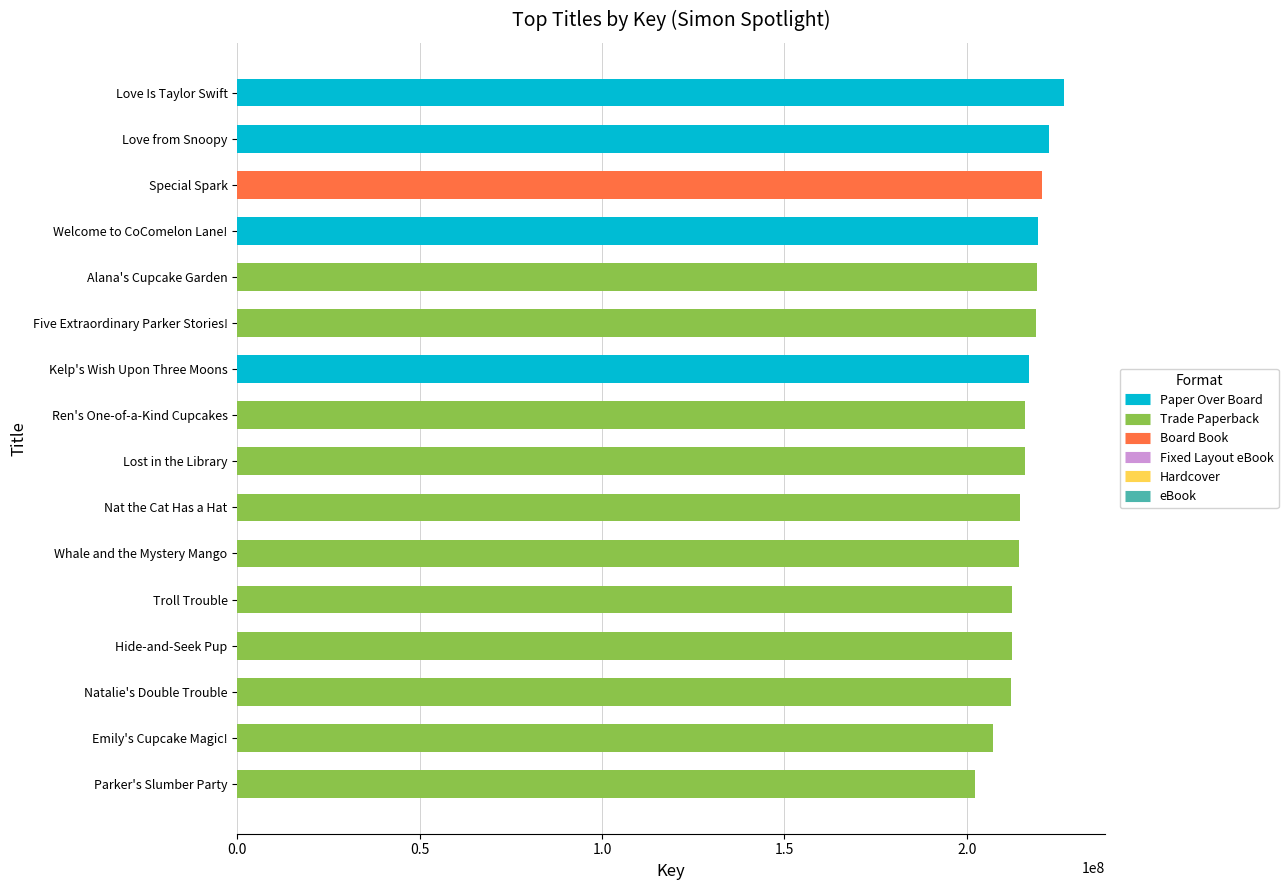

What is the smallest value displayed?

202338449